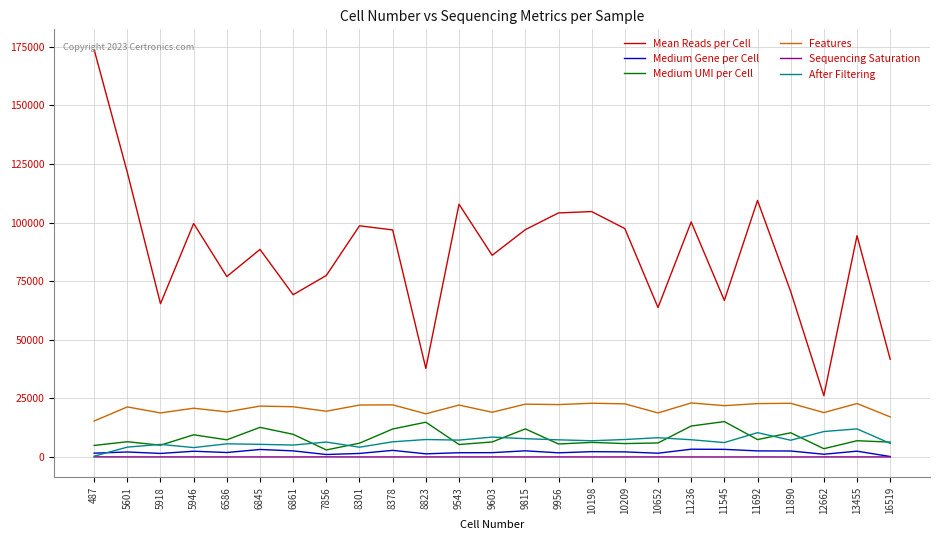

Which series changed the most between 7856 and 16519?

Mean Reads per Cell